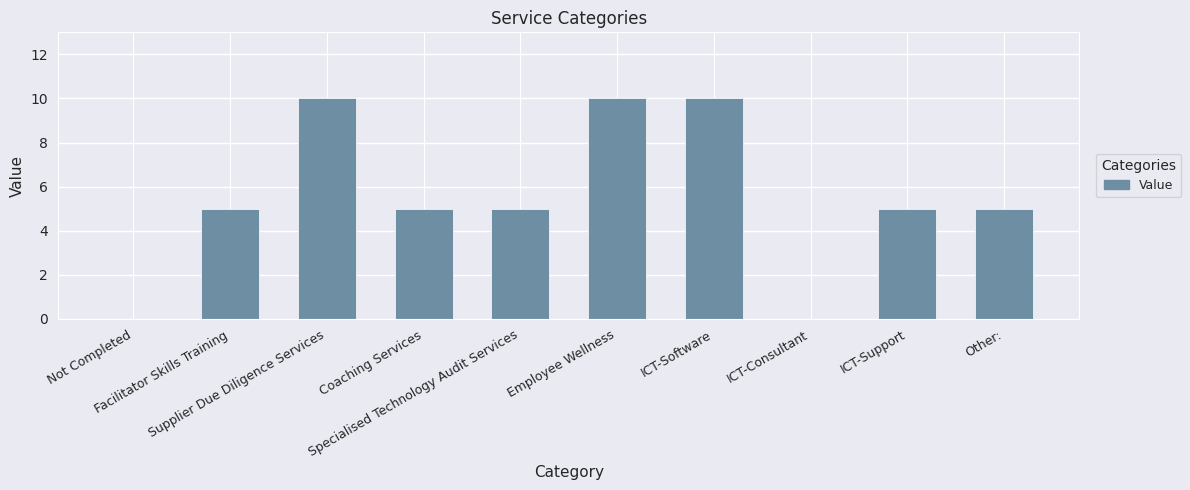

Reading left to right, extract all data points from this chart.

0	5	10	5	5	10	10	0	5	5